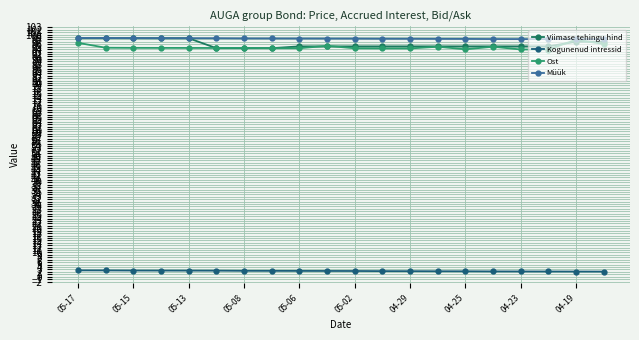

Count the number of data series in this chart.

4